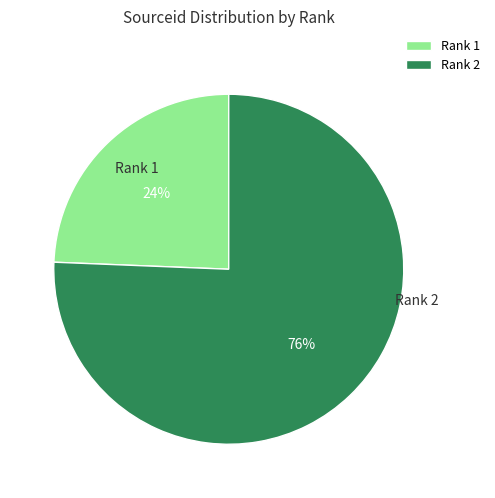

Is the sum of Rank 2 and Rank 1 greater than half?

Yes